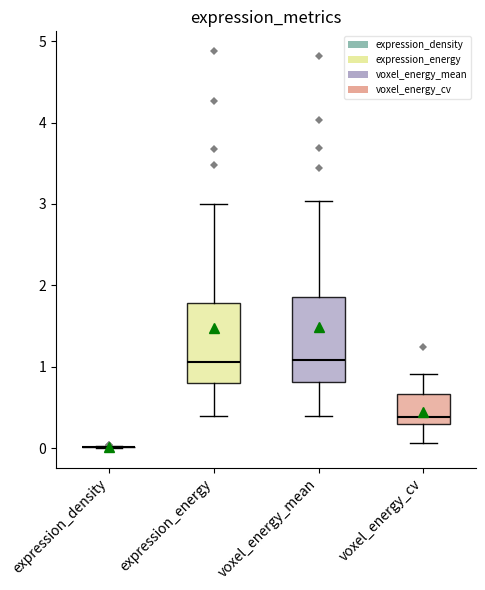

Reading left to right, transcribe this box plot: for each box, give where its median line is, the range the box spans, and where its two whiskers end, as read against the y-axis. The values are not printed on the chart, so give them approximately, as read against the axis.

expression_density: box collapsed to a line at 0.0, whiskers 0.0 to 0.0
expression_energy: median 1.1, box 0.8 to 1.8, whiskers 0.4 to 3.0
voxel_energy_mean: median 1.1, box 0.8 to 1.9, whiskers 0.4 to 3.0
voxel_energy_cv: median 0.4, box 0.3 to 0.7, whiskers 0.1 to 0.9